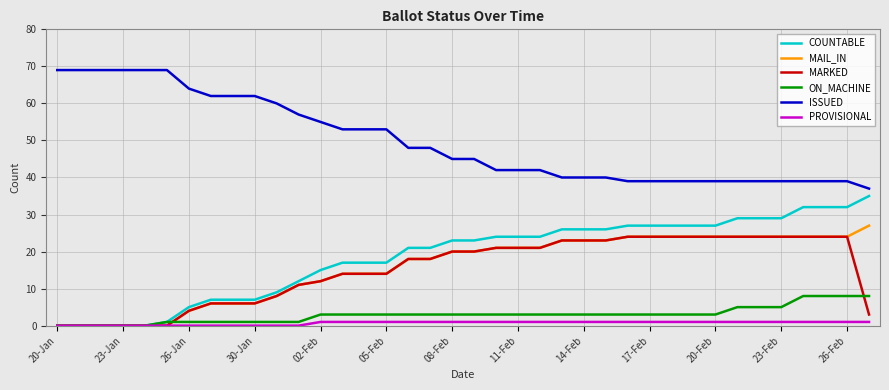

Which series has the largest total across all categories?

ISSUED